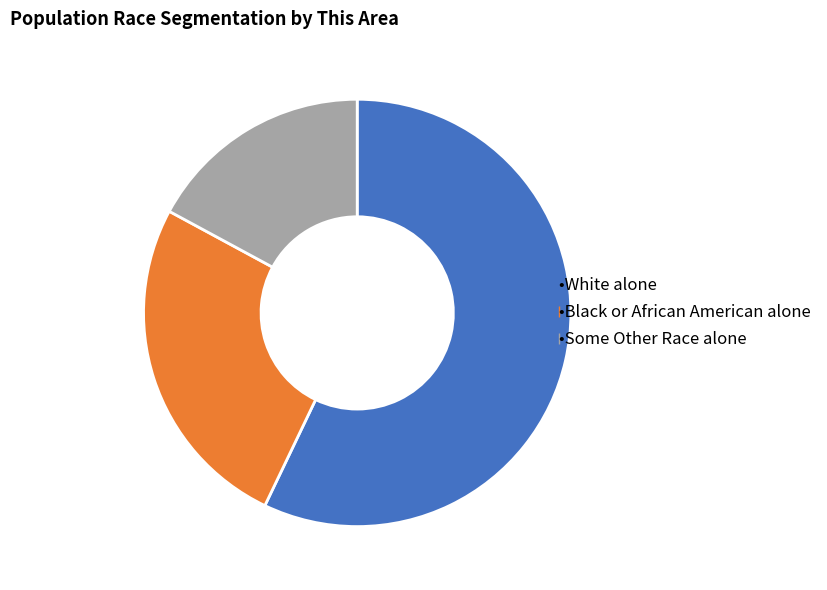

Is there a majority slice in this chart?

Yes